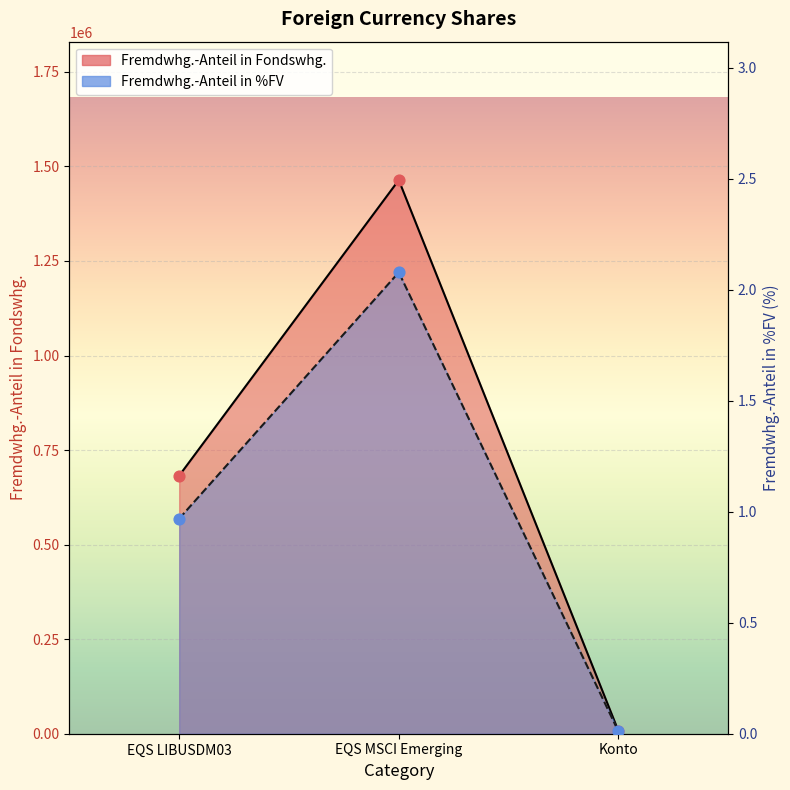

Is the value of Fremdwhg.-Anteil in %FV at EQS MSCI Emerging greater than the value of Fremdwhg.-Anteil in Fondswhg. at EQS MSCI Emerging?

Yes